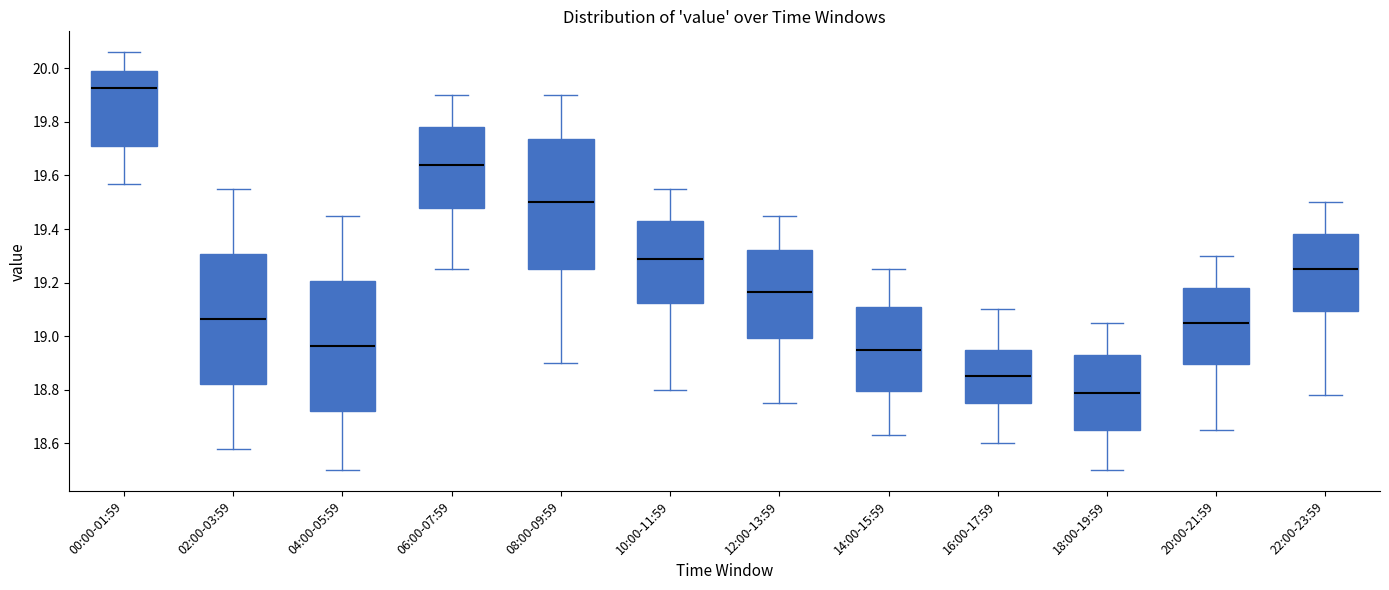

Reading left to right, transcribe this box plot: for each box, give where its median line is, the range the box spans, and where its two whiskers end, as read against the y-axis. The values are not printed on the chart, so give them approximately, as read against the axis.

00:00-01:59: median 19.92, box 19.72 to 20.00, whiskers 19.58 to 20.06
02:00-03:59: median 19.06, box 18.82 to 19.30, whiskers 18.58 to 19.56
04:00-05:59: median 18.96, box 18.72 to 19.20, whiskers 18.50 to 19.46
06:00-07:59: median 19.64, box 19.48 to 19.78, whiskers 19.26 to 19.90
08:00-09:59: median 19.50, box 19.26 to 19.74, whiskers 18.90 to 19.90
10:00-11:59: median 19.30, box 19.12 to 19.44, whiskers 18.80 to 19.56
12:00-13:59: median 19.16, box 19.00 to 19.32, whiskers 18.76 to 19.46
14:00-15:59: median 18.96, box 18.80 to 19.10, whiskers 18.64 to 19.26
16:00-17:59: median 18.86, box 18.76 to 18.96, whiskers 18.60 to 19.10
18:00-19:59: median 18.80, box 18.66 to 18.94, whiskers 18.50 to 19.06
20:00-21:59: median 19.06, box 18.90 to 19.18, whiskers 18.66 to 19.30
22:00-23:59: median 19.26, box 19.10 to 19.38, whiskers 18.78 to 19.50